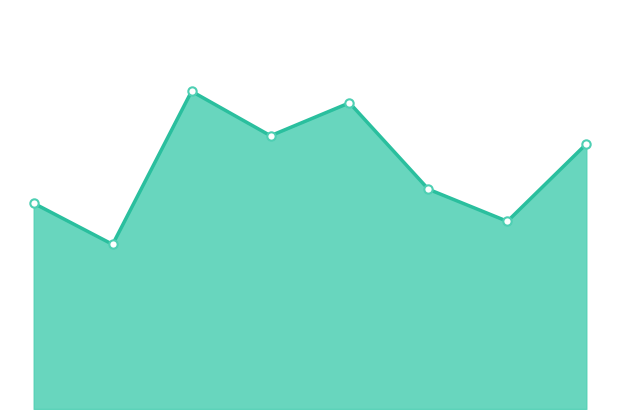

Does the chart have visible grid lines?

No